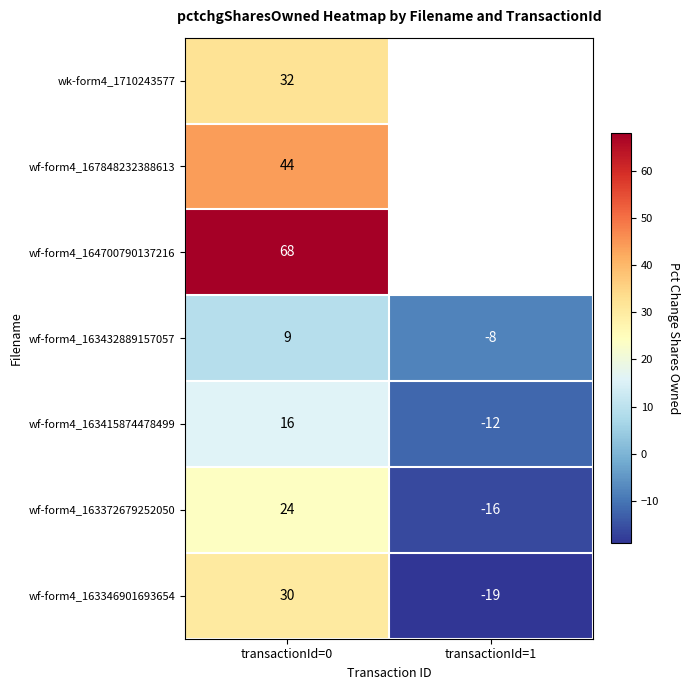

Rank the series at transactionId=0 from lowest to highest value.

wf-form4_163432889157057, wf-form4_163415874478499, wf-form4_163372679252050, wf-form4_163346901693654, wk-form4_1710243577, wf-form4_167848232388613, wf-form4_164700790137216